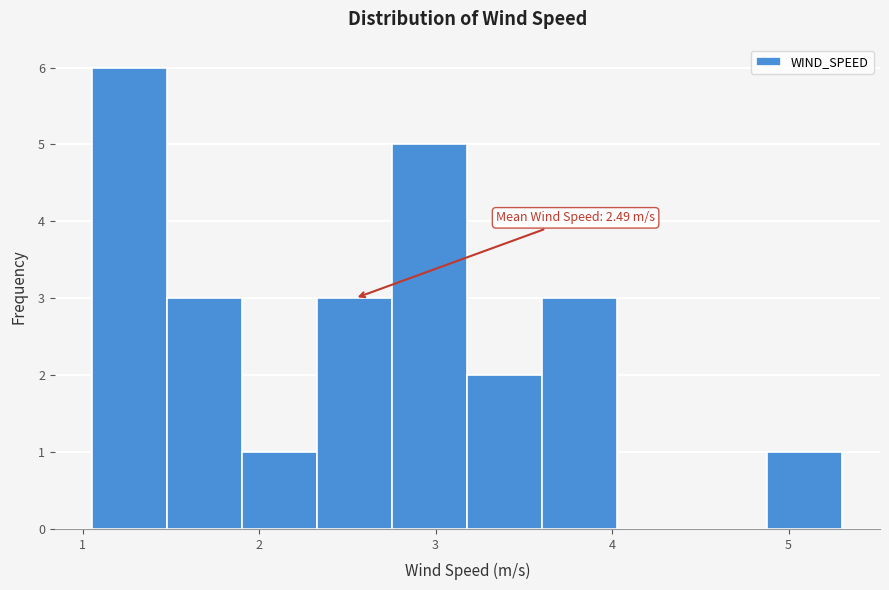

Which range on the x-axis has the tallest bar?

1.1 to 1.5